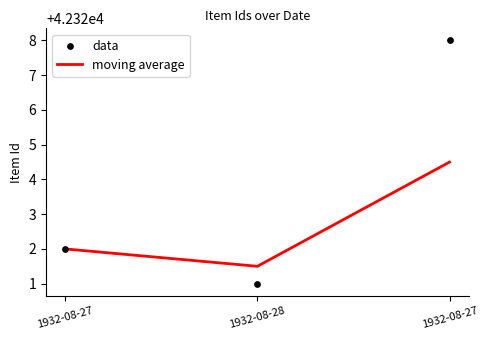

What is the total value across all series at 1932-08-27?

84644.0